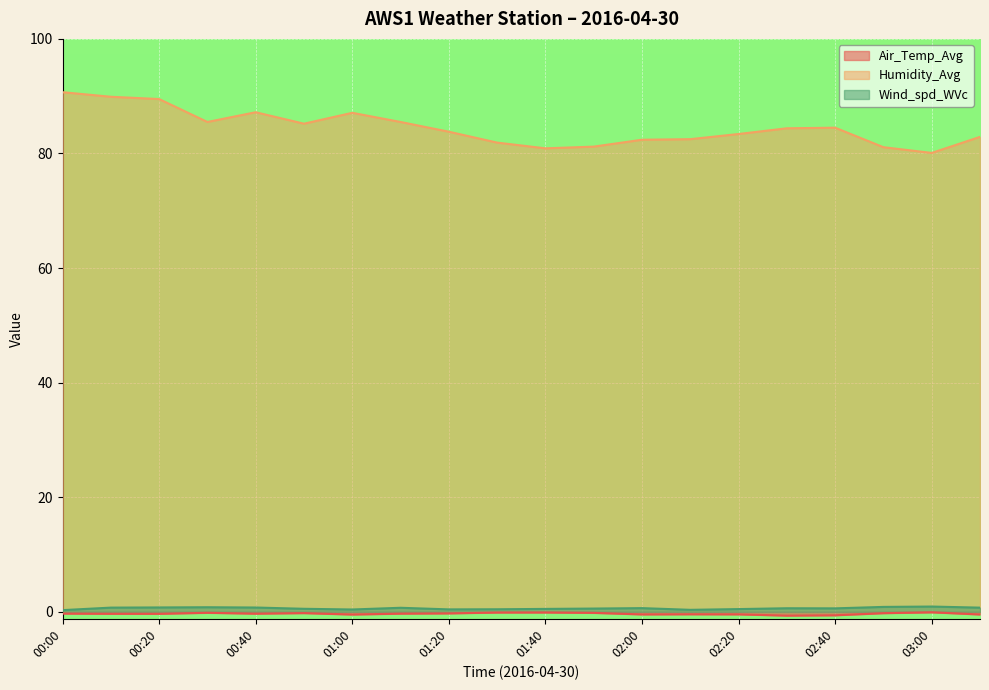

Which series has the largest total across all categories?

Humidity_Avg